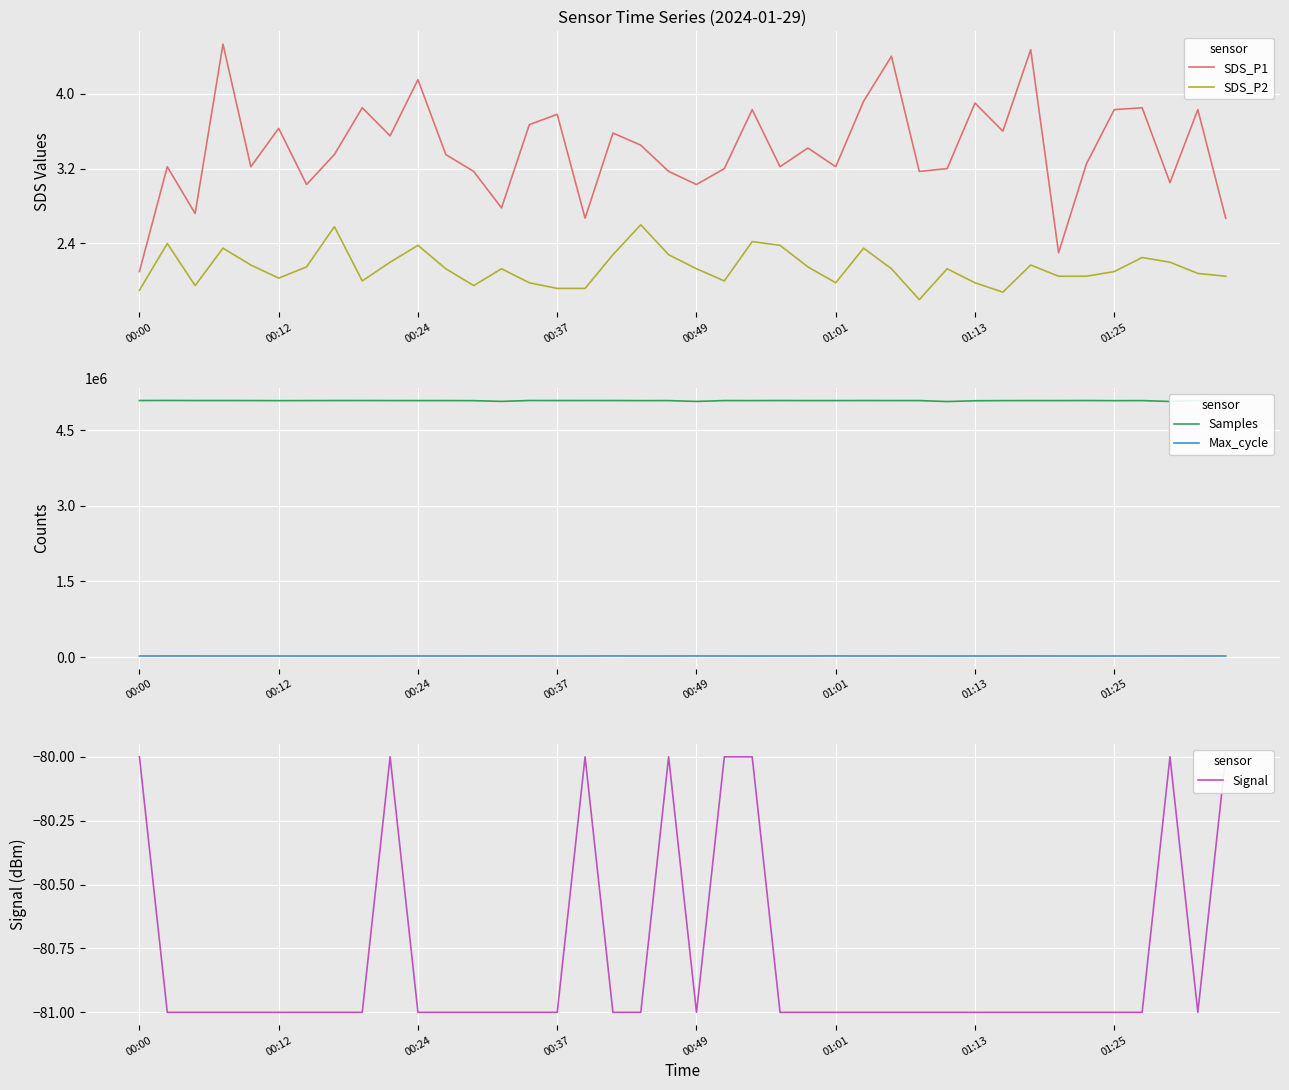

At which label is Signal closest to -80?

00:00